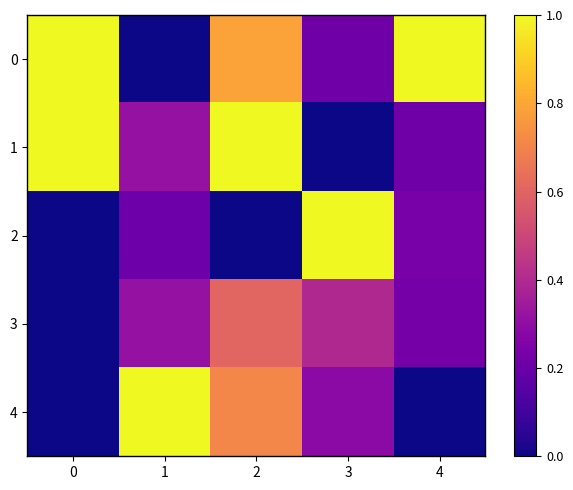

What is the difference between the highest and lowest values at 0?

1.0